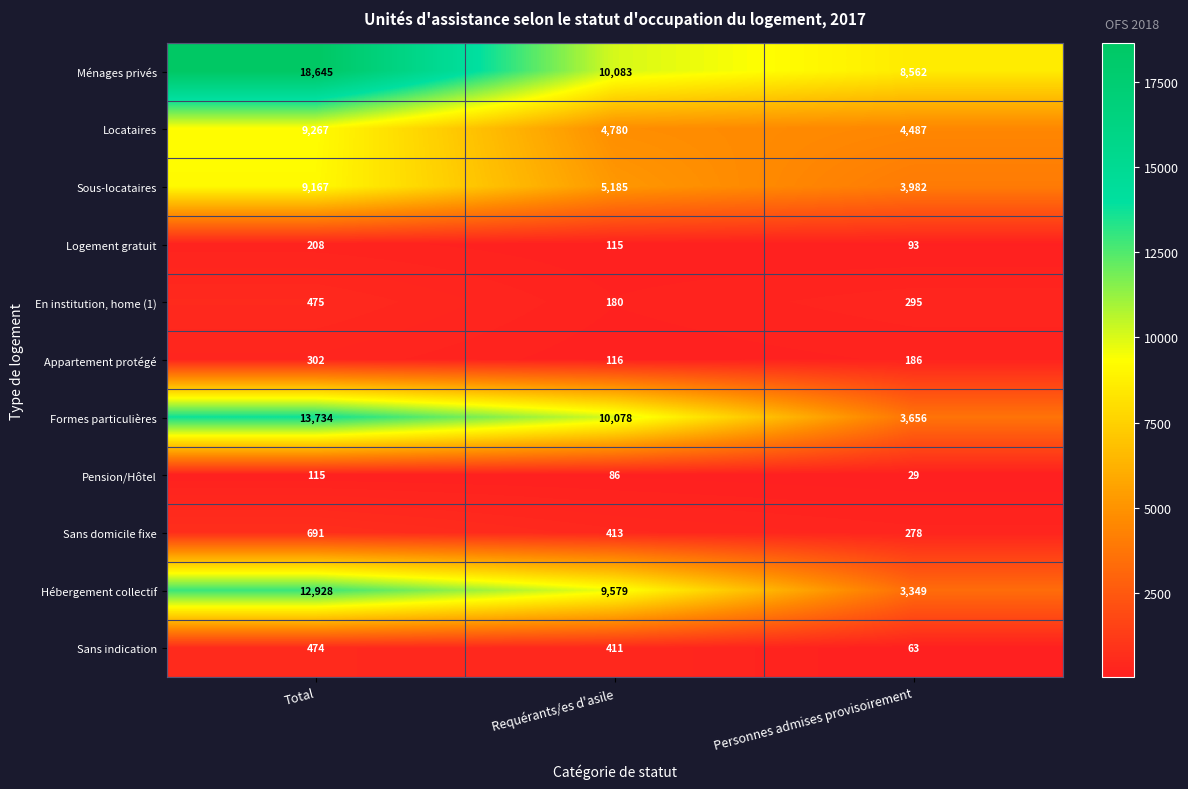

What is the greatest value displayed?

18645